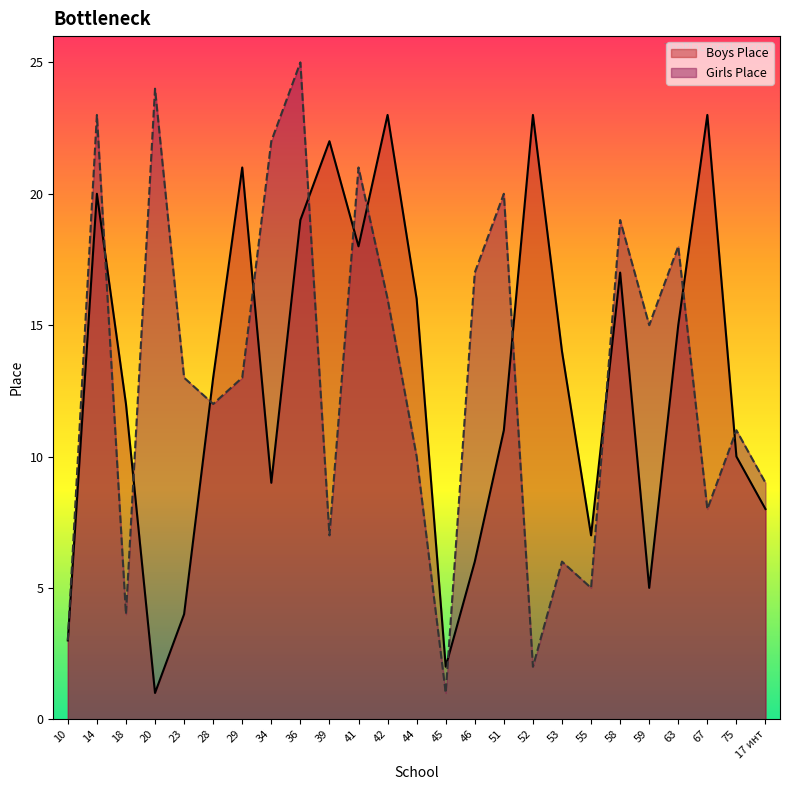

Which series has the largest total across all categories?

Girls Place